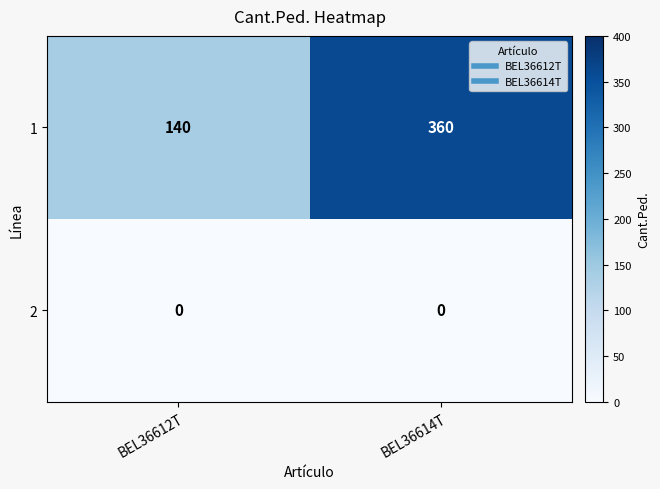

Rank the series by their average value, from lowest to highest.

2, 1